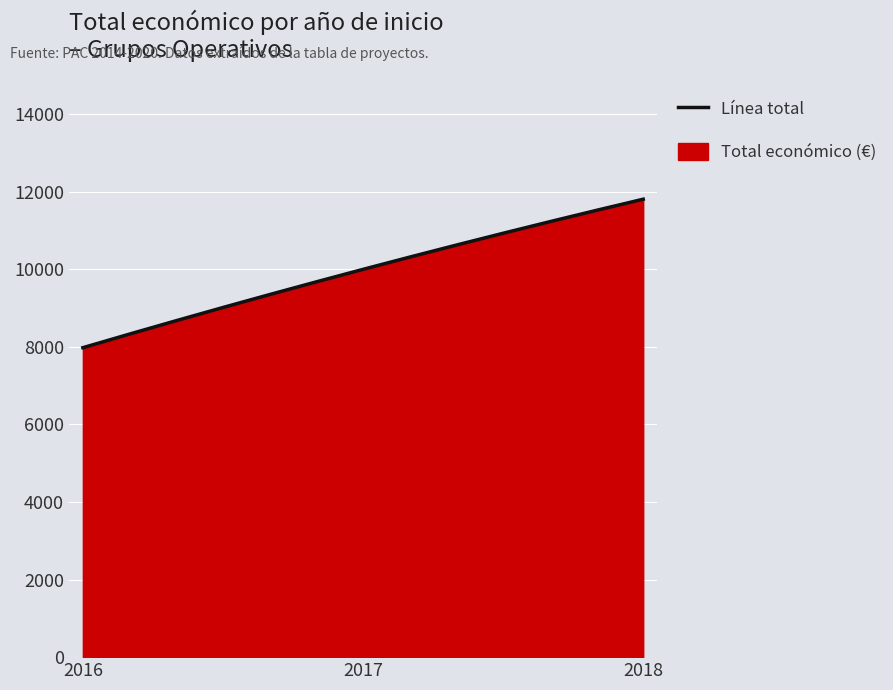

Between 2016 and 2018, which is larger?

2018